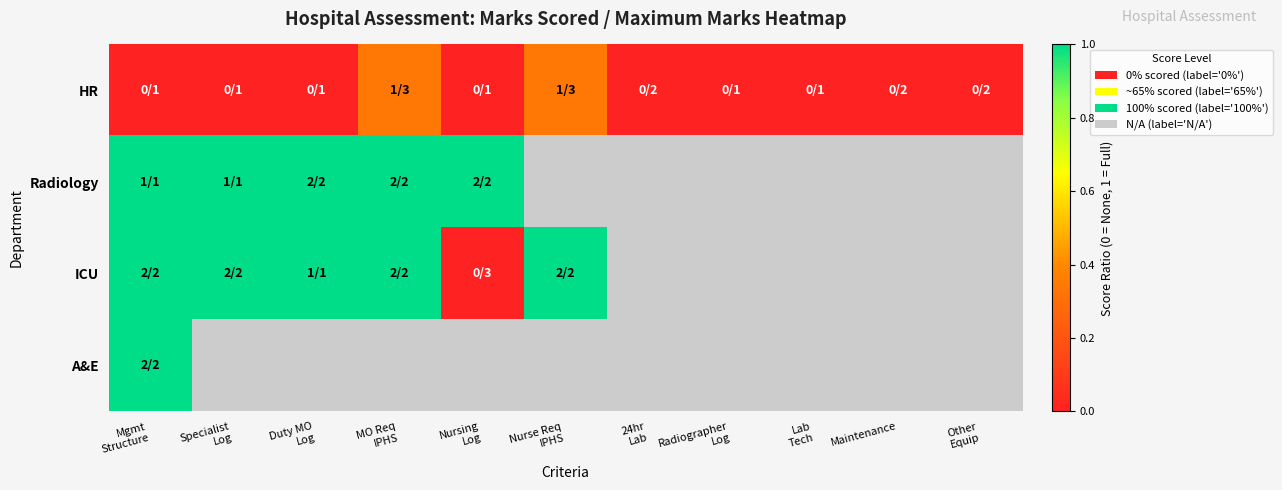

List the series in order of their peak value, highest first.

Radiology, ICU, A&E, HR